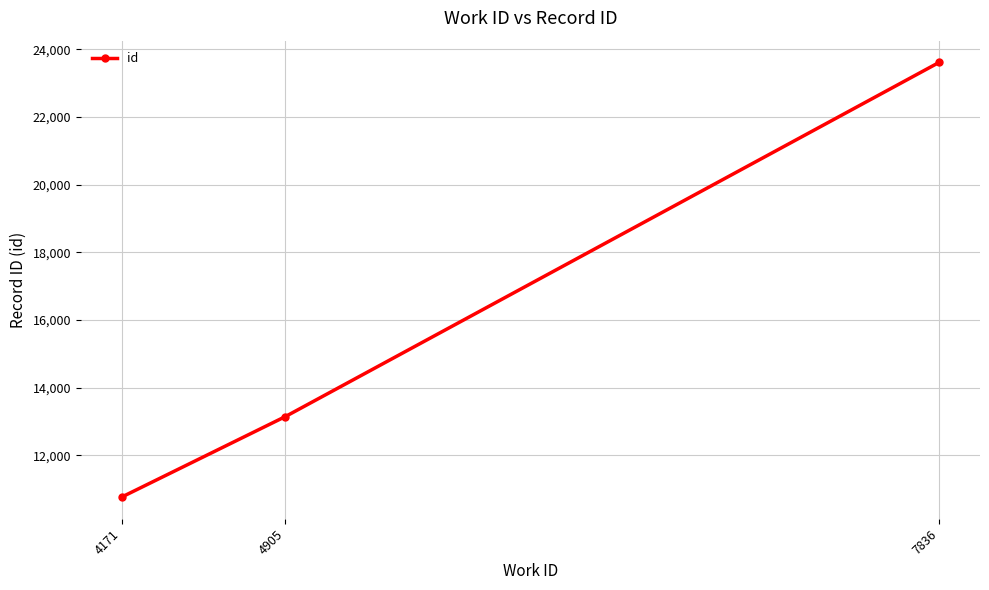

List the labels in order of value, largest first.

7836, 4905, 4171